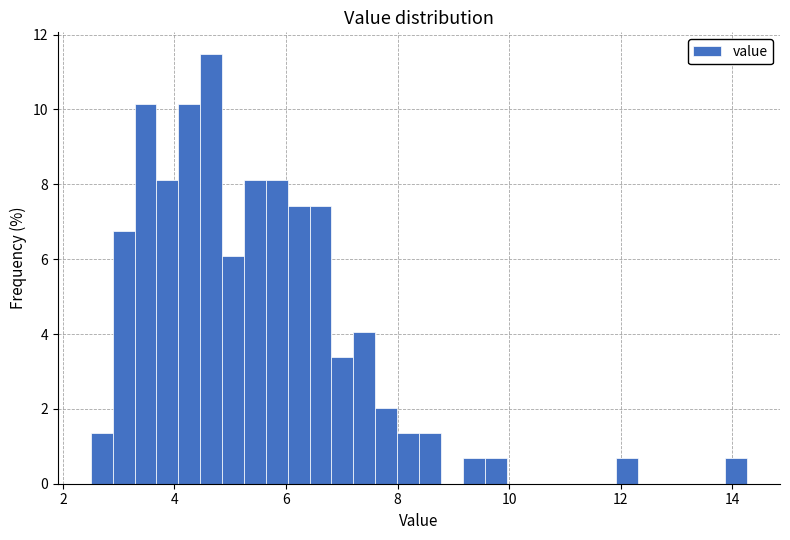

Read against the x-axis, roughly where is the centre of the tallest bar?

4.6